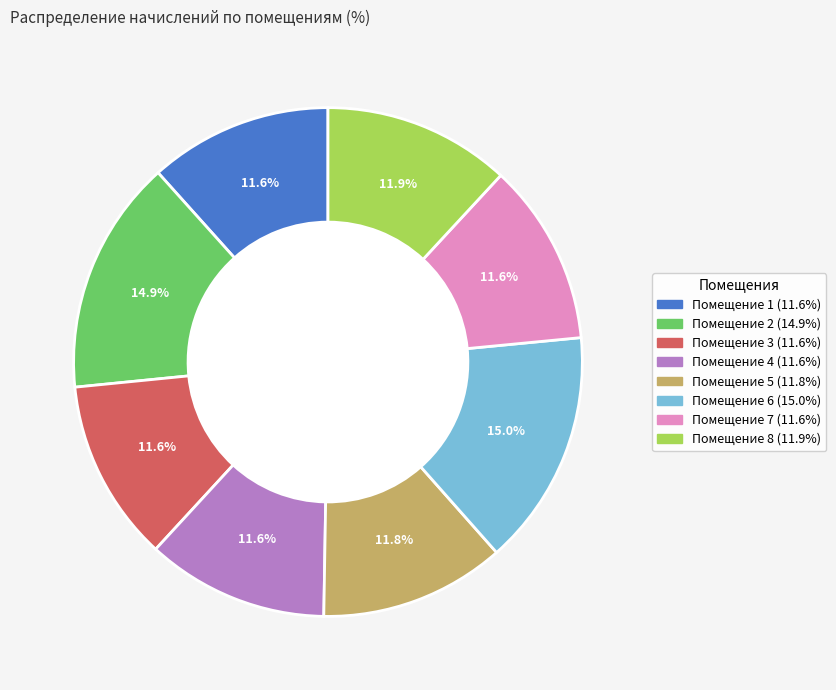

What is the ratio of the value at Помещение 1 (11.6%) to the value at Помещение 8 (11.9%)?

1.0